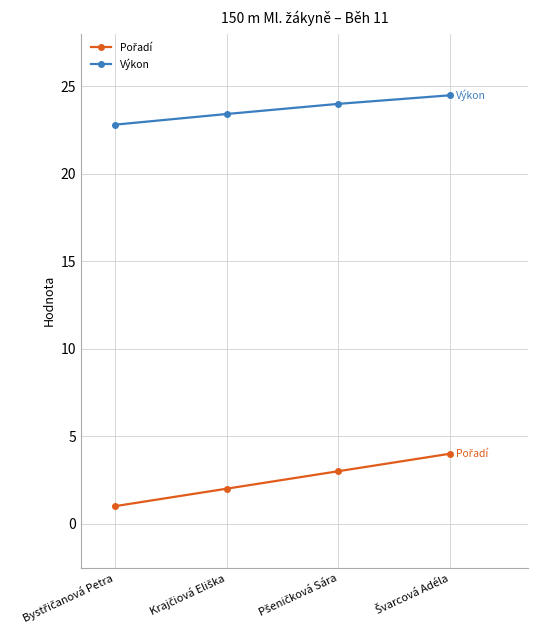

What is the difference between the maximum and second lowest values in the Výkon series?

1.1